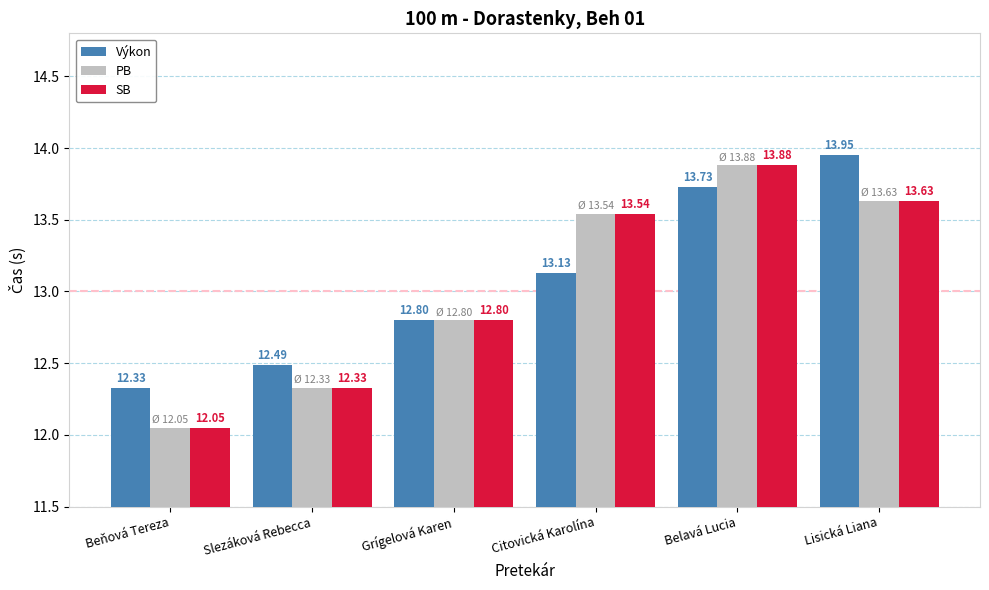

Which label corresponds to the largest value in the chart?

Lisická Liana